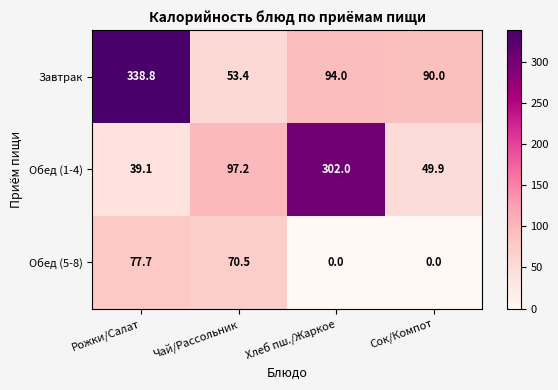

Reading right to left, list all the values displayed in this chart.

Завтрак: 90.0	94.0	53.4	338.8
Обед (1-4): 49.9	302.0	97.2	39.1
Обед (5-8): 0.0	0.0	70.5	77.7